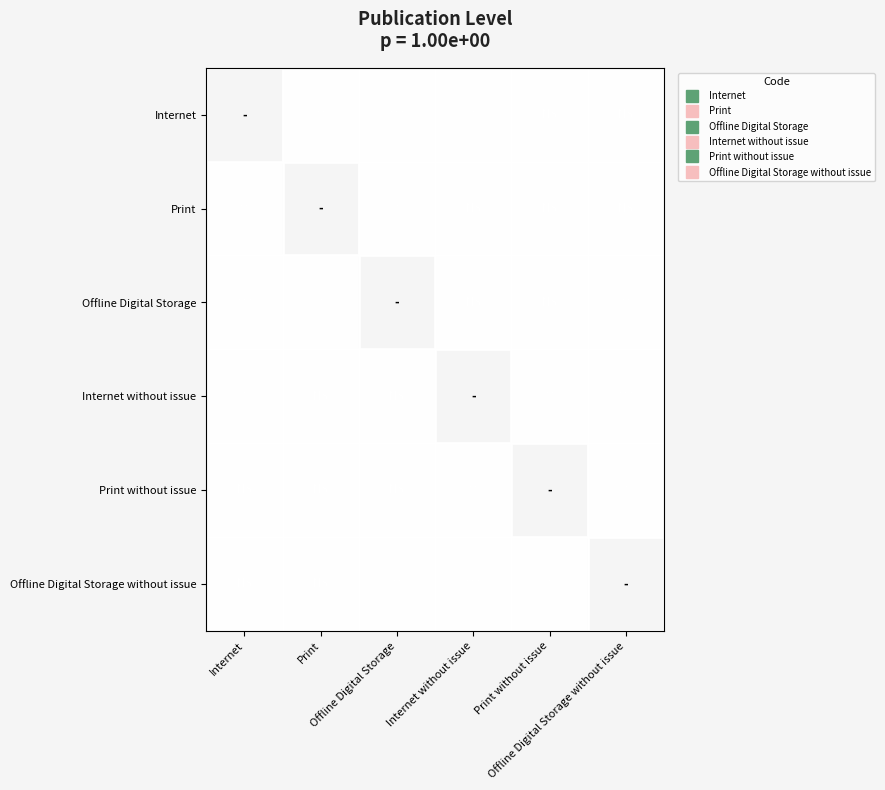

At Offline Digital Storage, list the series in order from largest to smallest.

Internet, Print, Offline Digital Storage, Internet without issue, Print without issue, Offline Digital Storage without issue